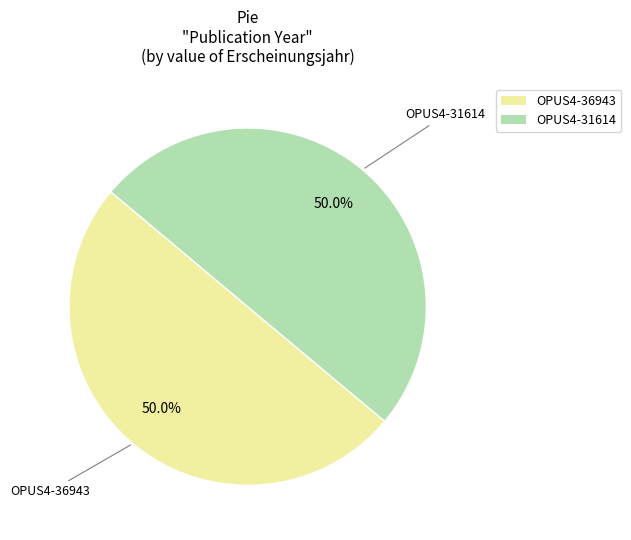

Count the number of slices in the pie.

2